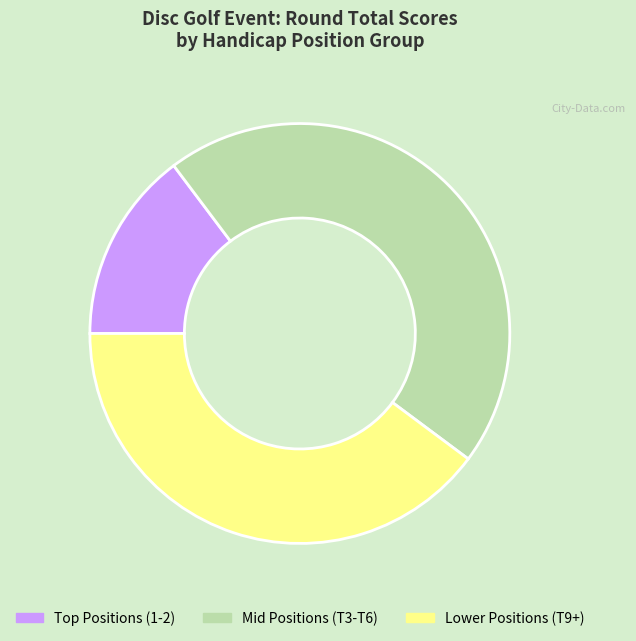

Is there any slice that represents more than half of the pie?

No